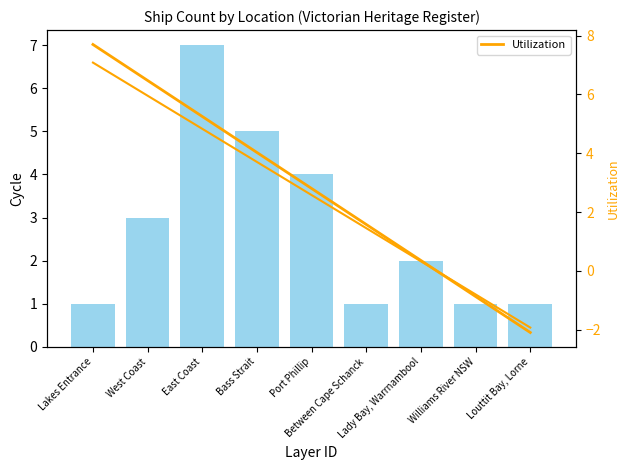

What is the total value across all series at Between Cape Schanck?

2.6